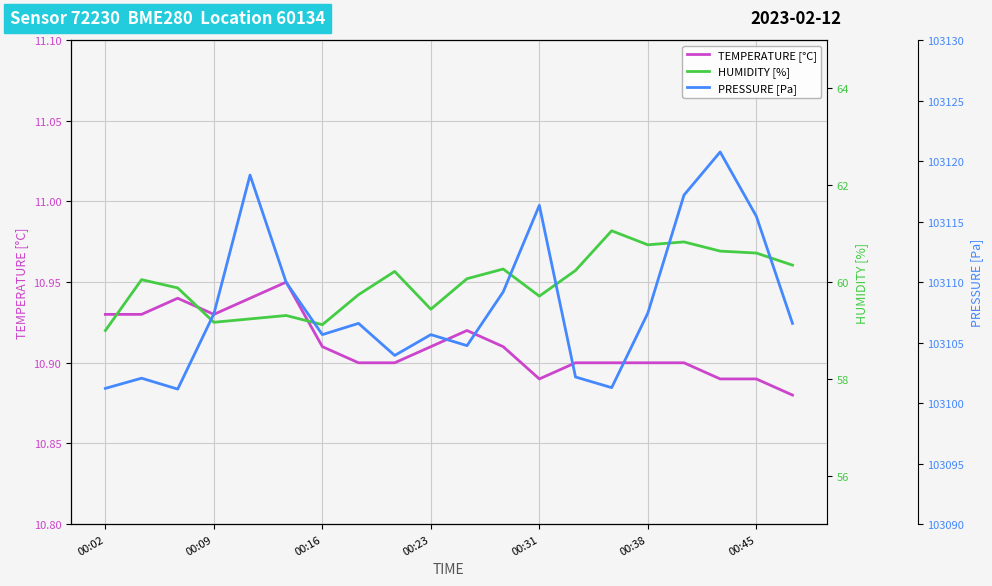

How many TEMPERATURE [°C] values are between 10 and 11?

20